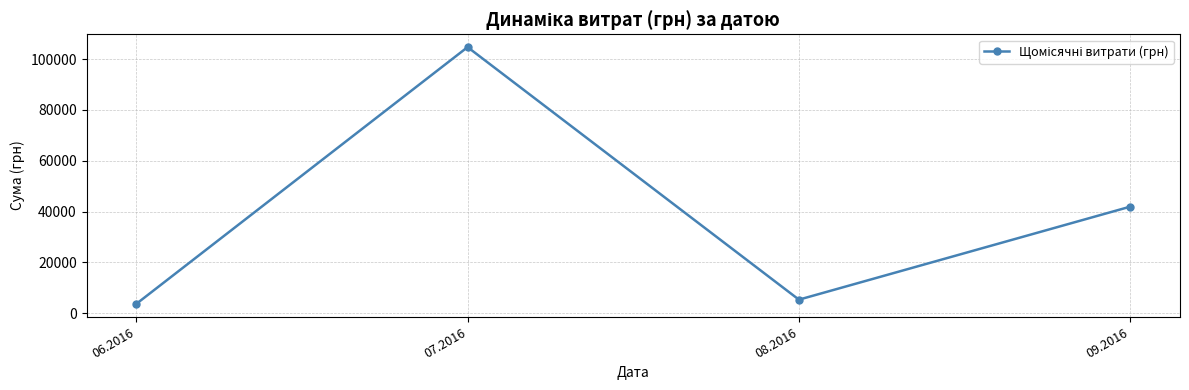

Count the number of categories in the chart.

4